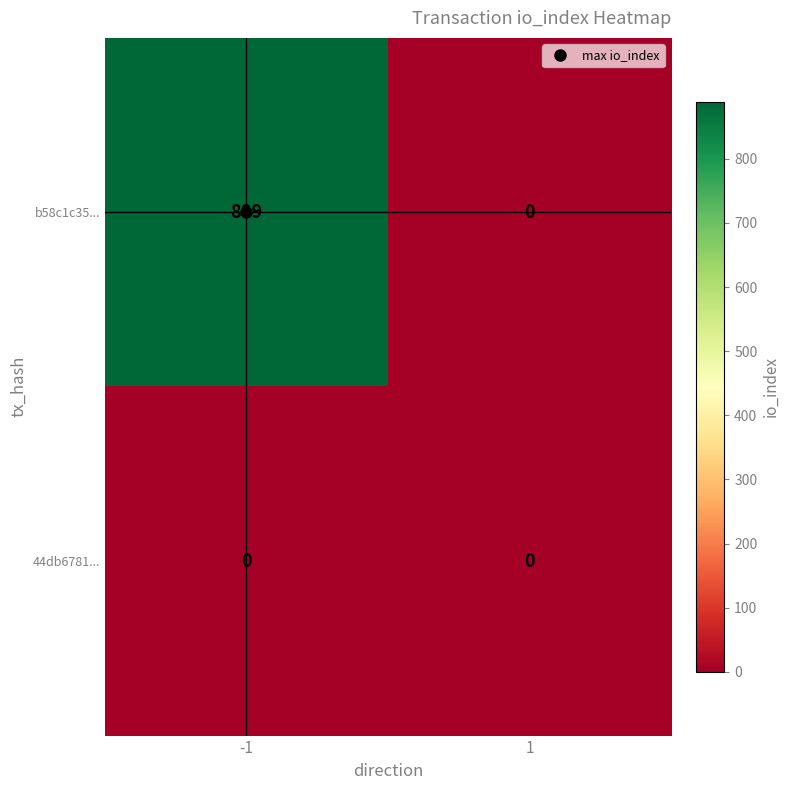

The value of b58c1c35... at -1 is 889. True or false?

True